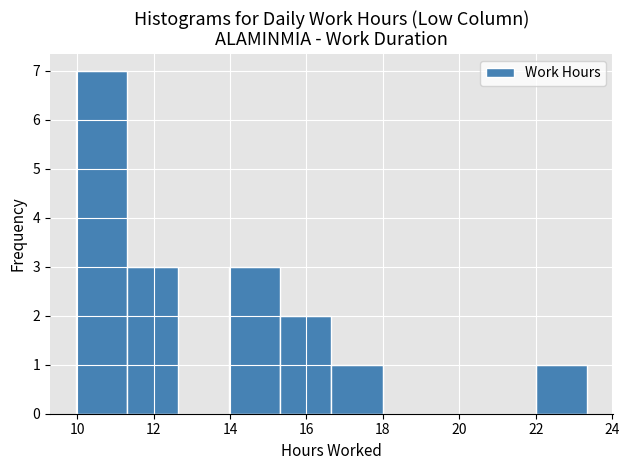

Which range on the x-axis has the tallest bar?

10.0 to 11.2